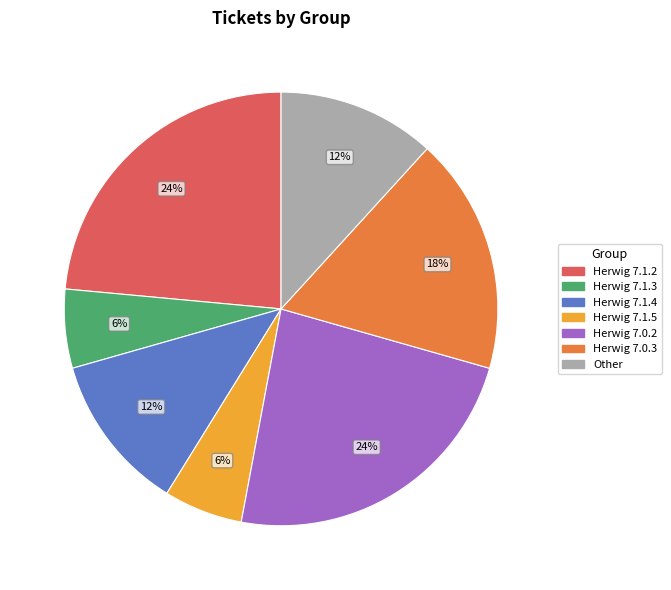

Do Herwig 7.0.2 and Herwig 7.1.3 together represent more than half of the pie?

No